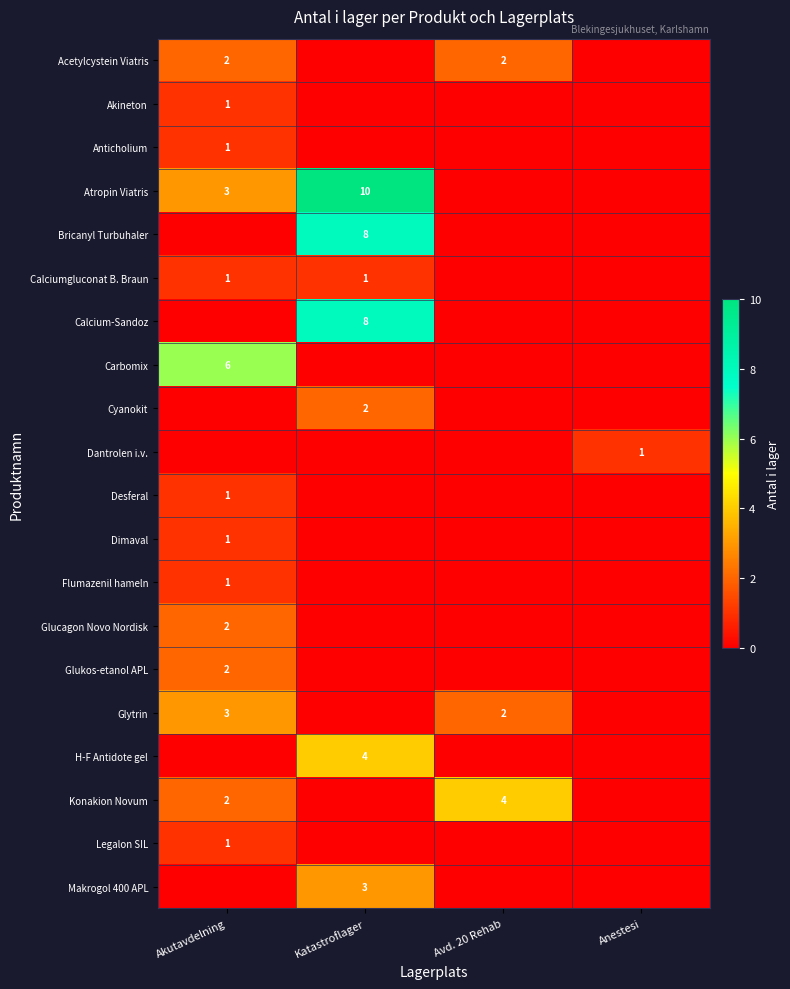

Is it true that Legalon SIL equals 2 at Akutavdelning?

False